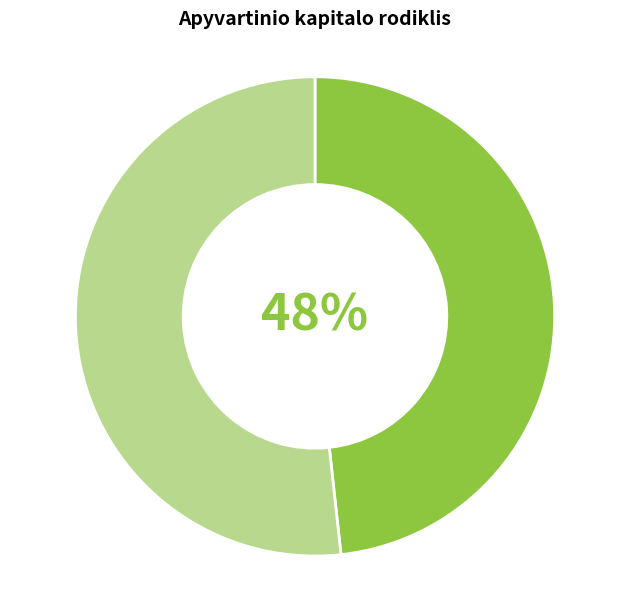

Does any single category account for the majority?

Yes